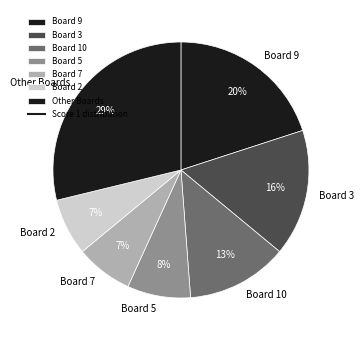

Is the sum of Board 10 and Other Boards greater than half?

No